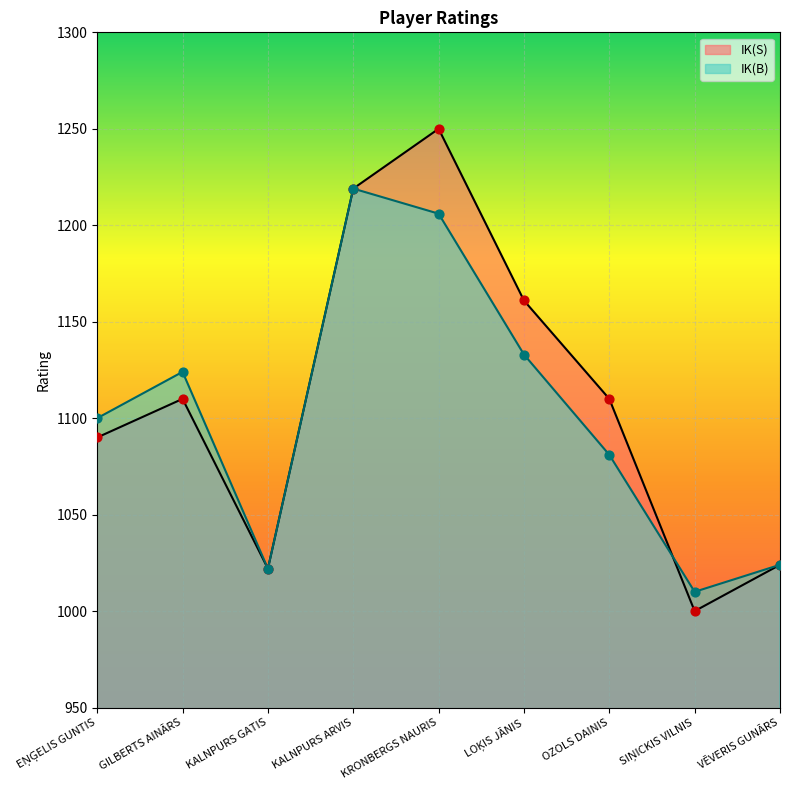

At which category is the sum across all series the highest?

KRONBERGS NAURIS